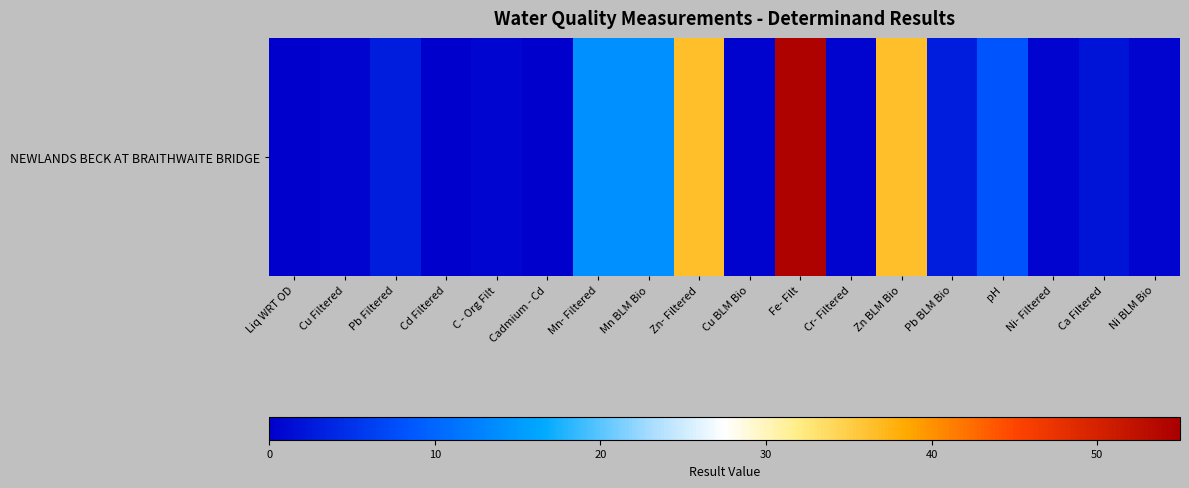

What is the difference between the values at Cd Filtered and Mn- Filtered?

13.8